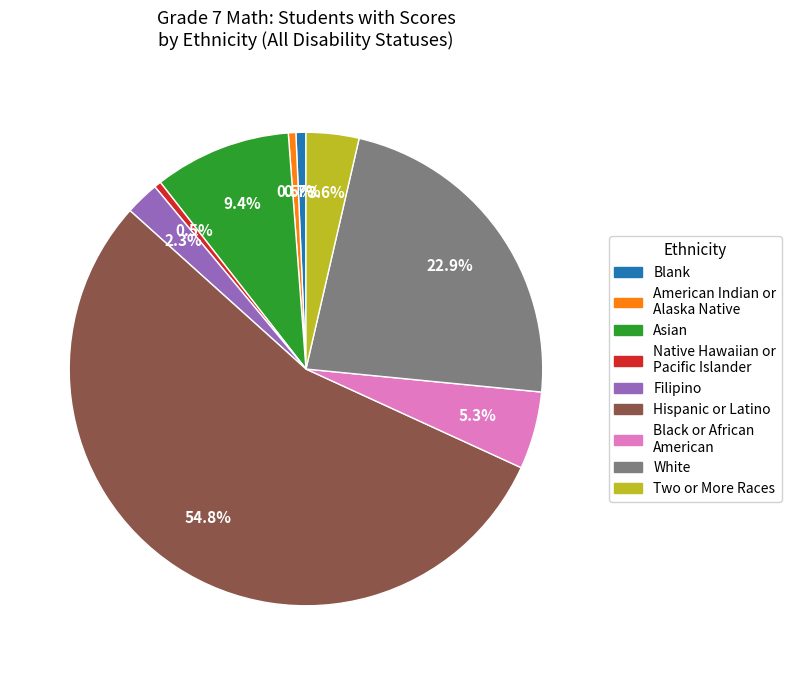

Is there any slice that represents more than half of the pie?

Yes